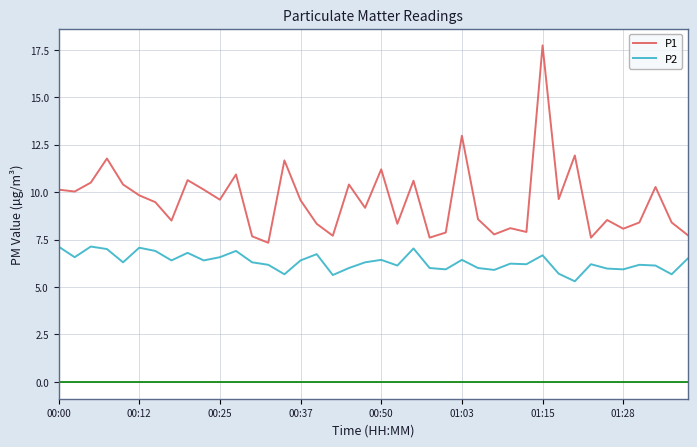

What is the difference between the maximum and minimum values in the P1 series?

10.4